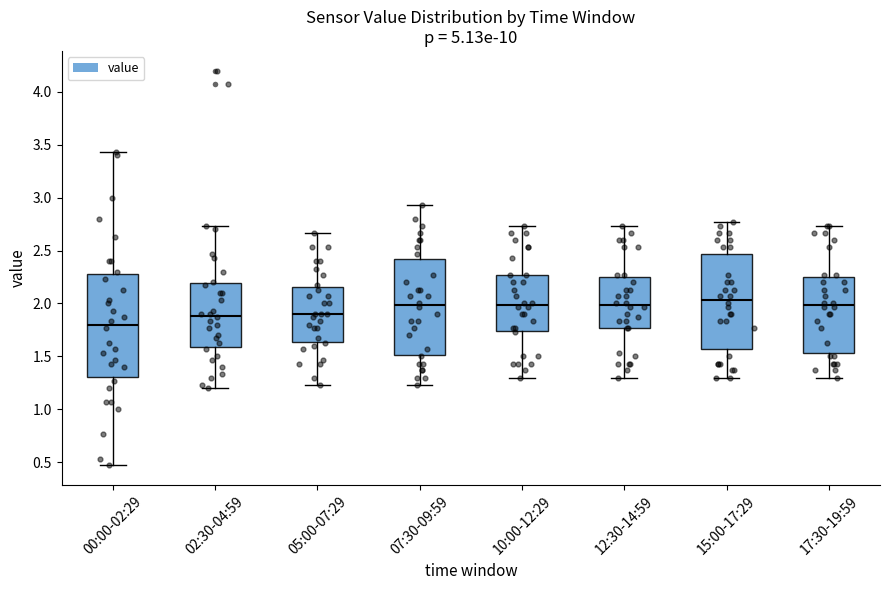

Where does the lower whisker of the box for 15:00-17:29 end on the y-axis? The values are not printed on the chart, so give them approximately, as read against the axis.

1.30